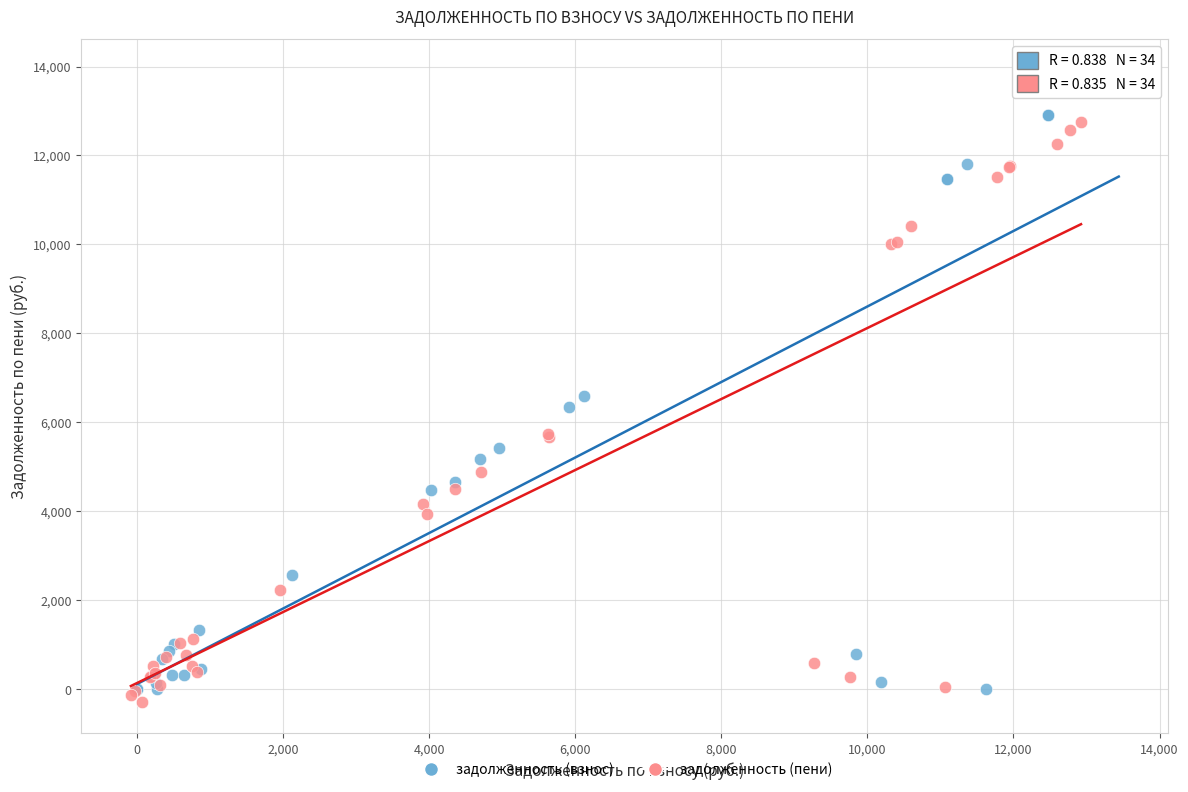

Which series has the largest Y range (max minus min)?

задолженность (взнос)